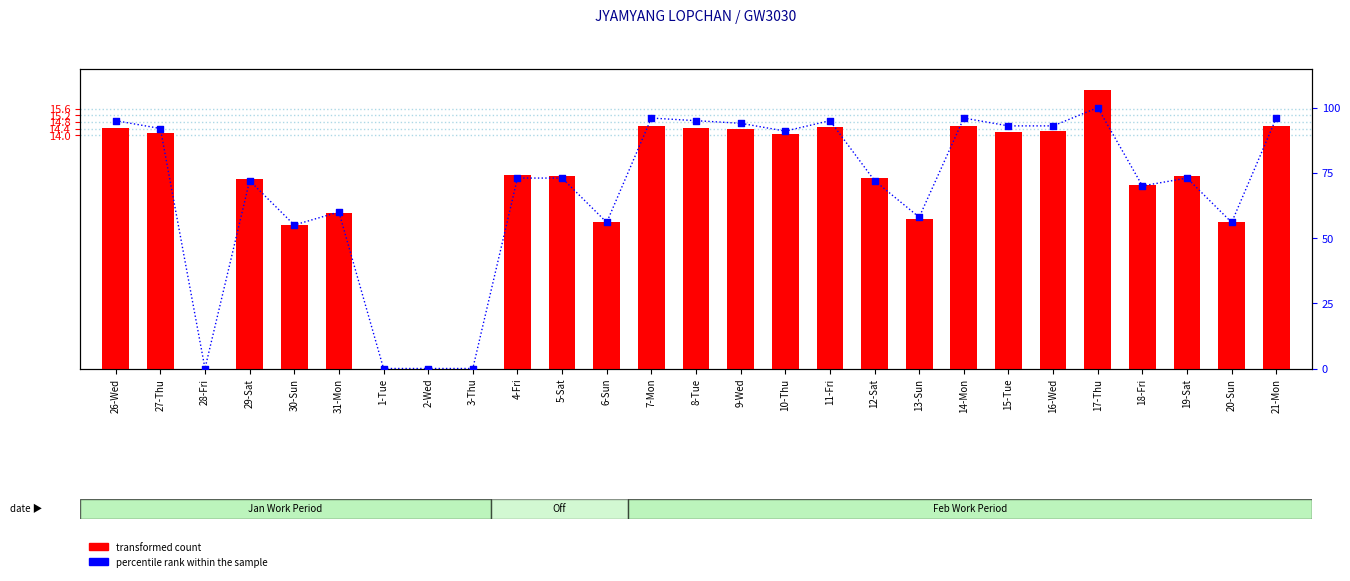

At how many categories does at least one series exceed 40?

23